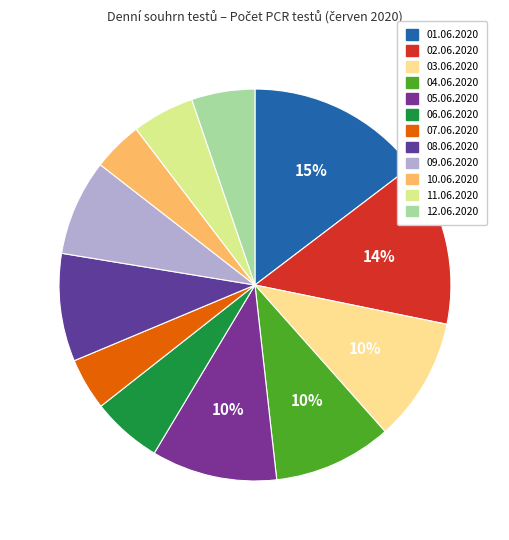

Which category has the smallest portion of the pie?

10.06.2020